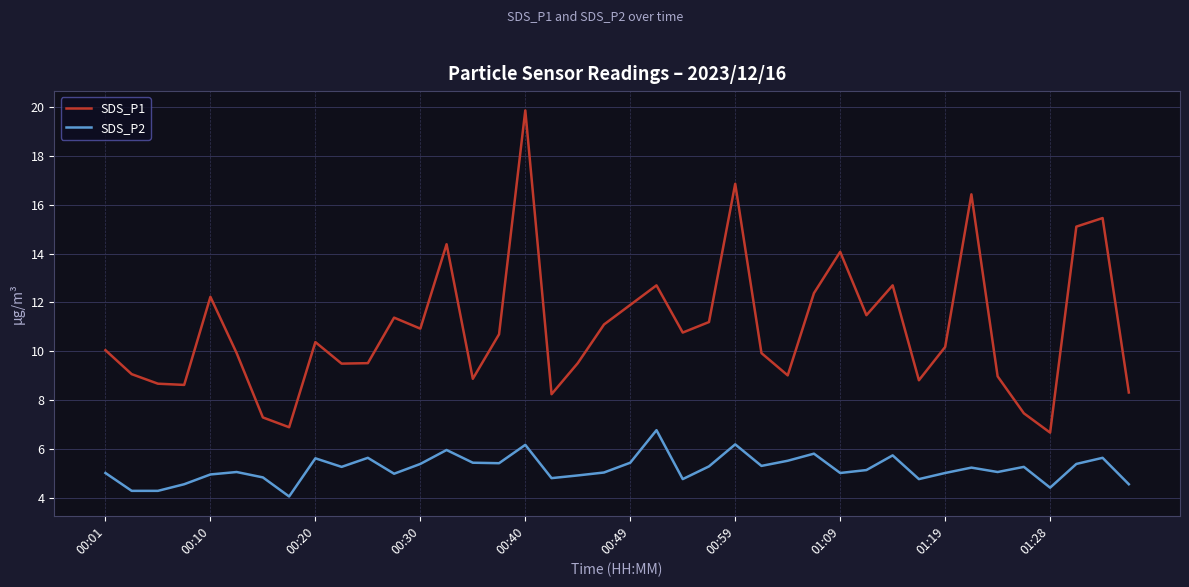

Which series has the largest range (max minus min)?

SDS_P1